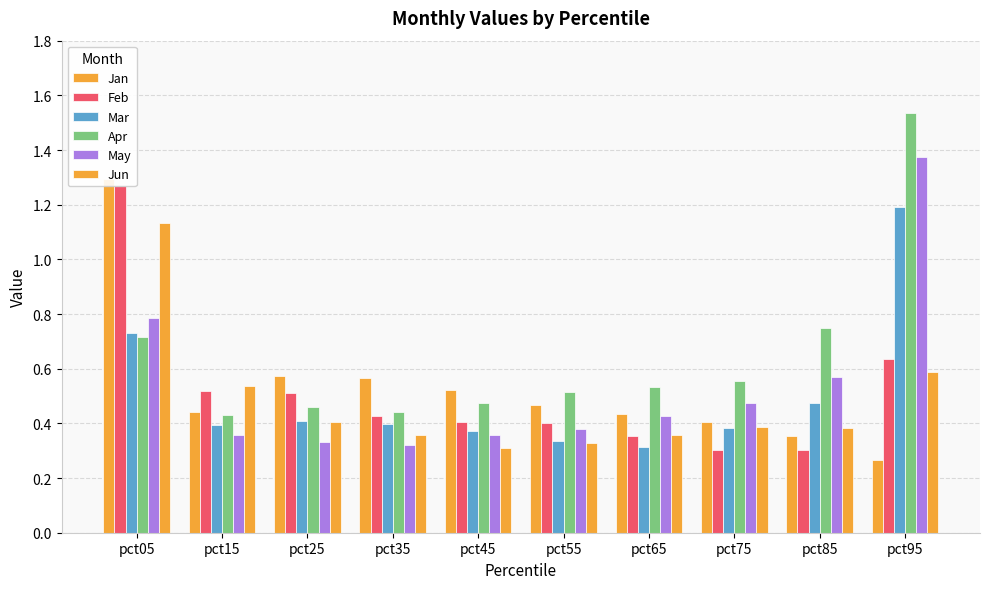

Which series has the largest total across all categories?

Apr